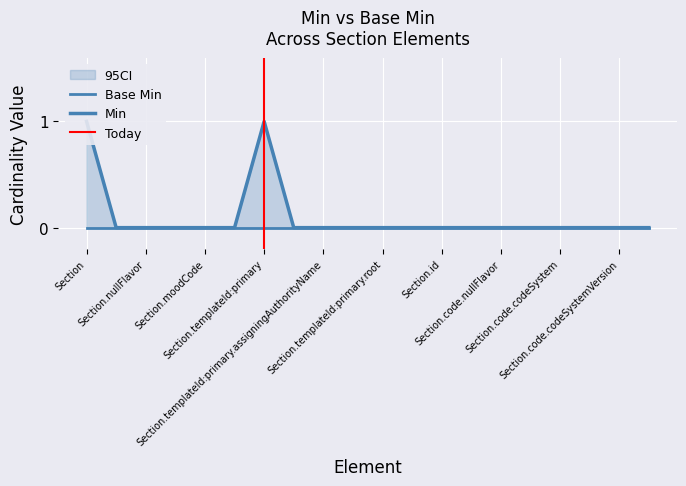

The chart shows a value of -1 at Section.moodCode. True or false?

False